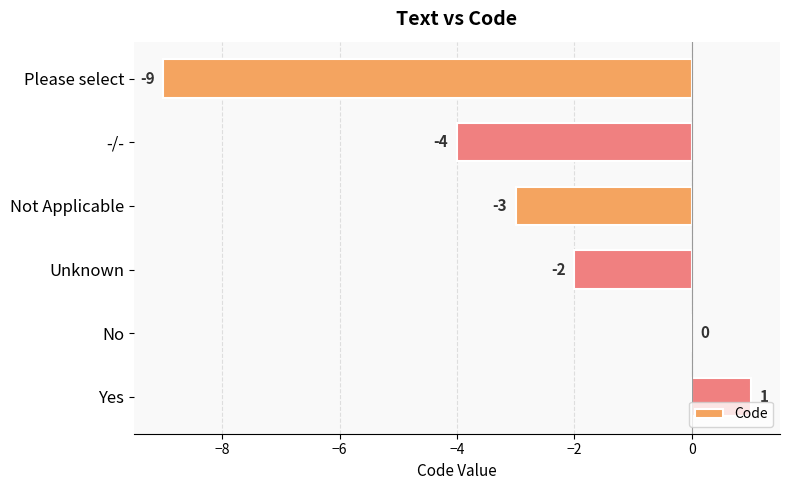

Reading bottom to top, extract all data points from this chart.

Yes=1	No=0	Unknown=-2	Not Applicable=-3	-/-=-4	Please select=-9